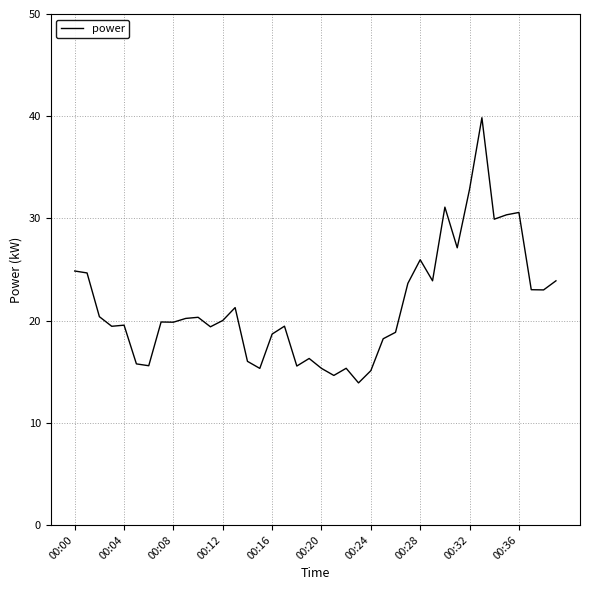

What is the minimum value shown in the chart?

13.9